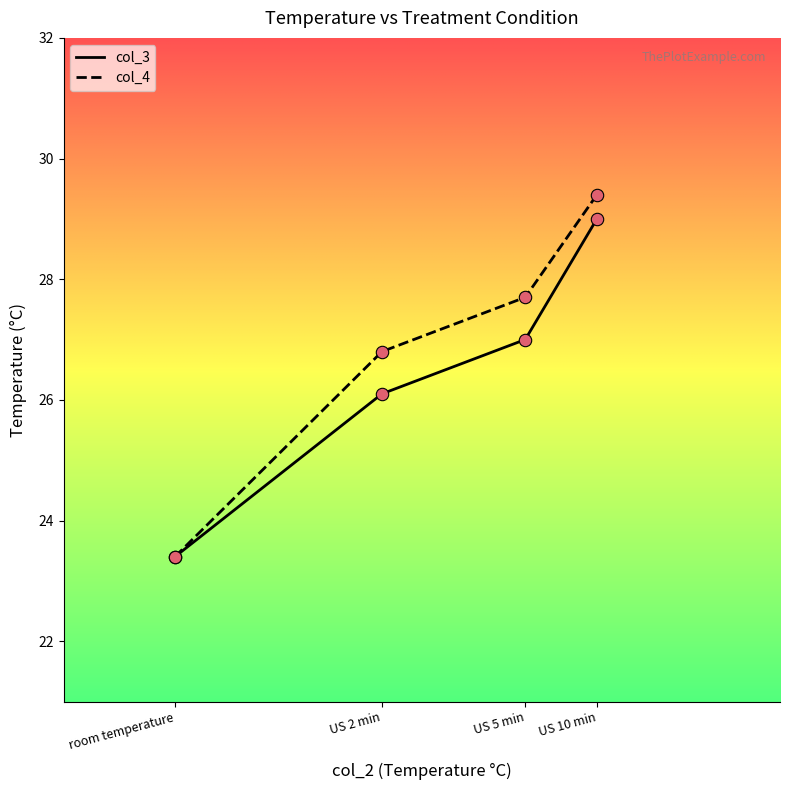

What is the total value across all series at US 2 min?

52.9